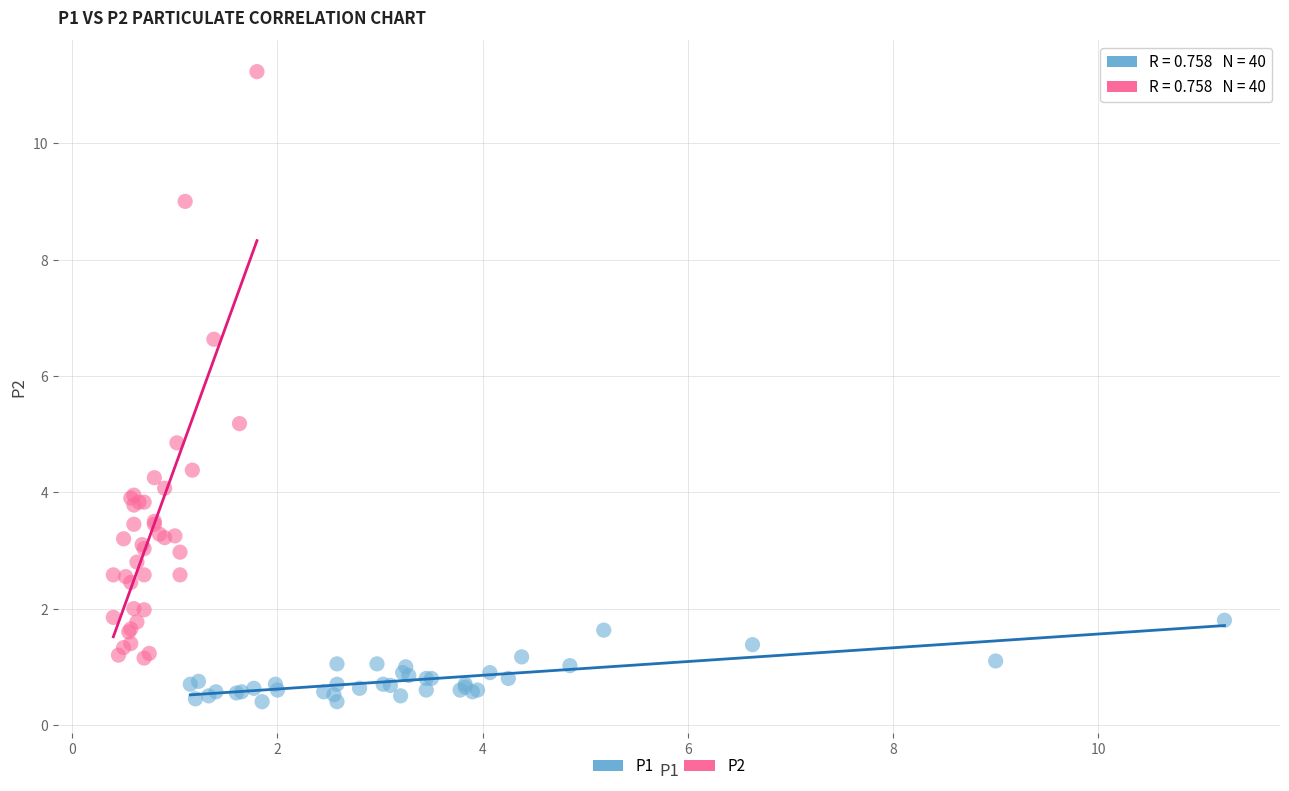

Which series reaches the maximum Y coordinate?

P2